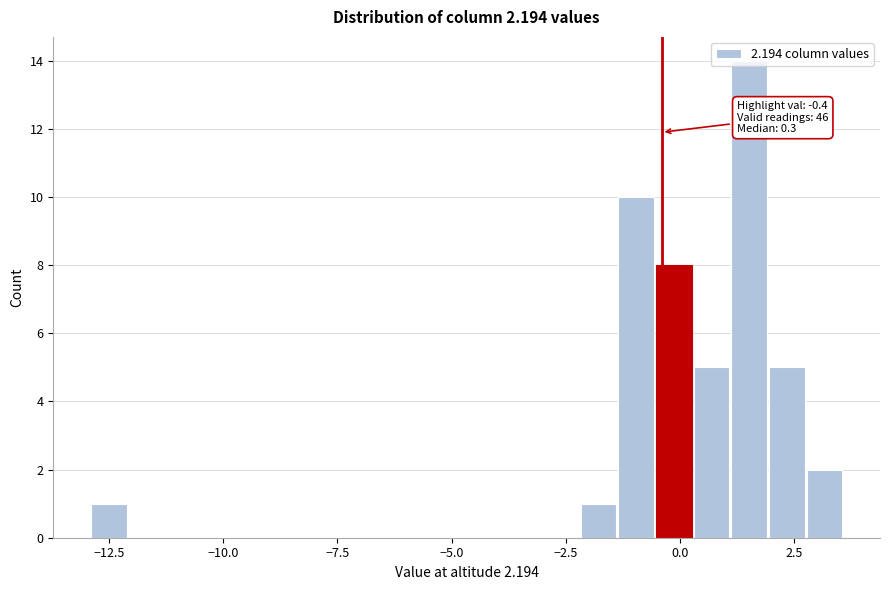

Read against the x-axis, roughly where is the centre of the tallest bar?

1.5